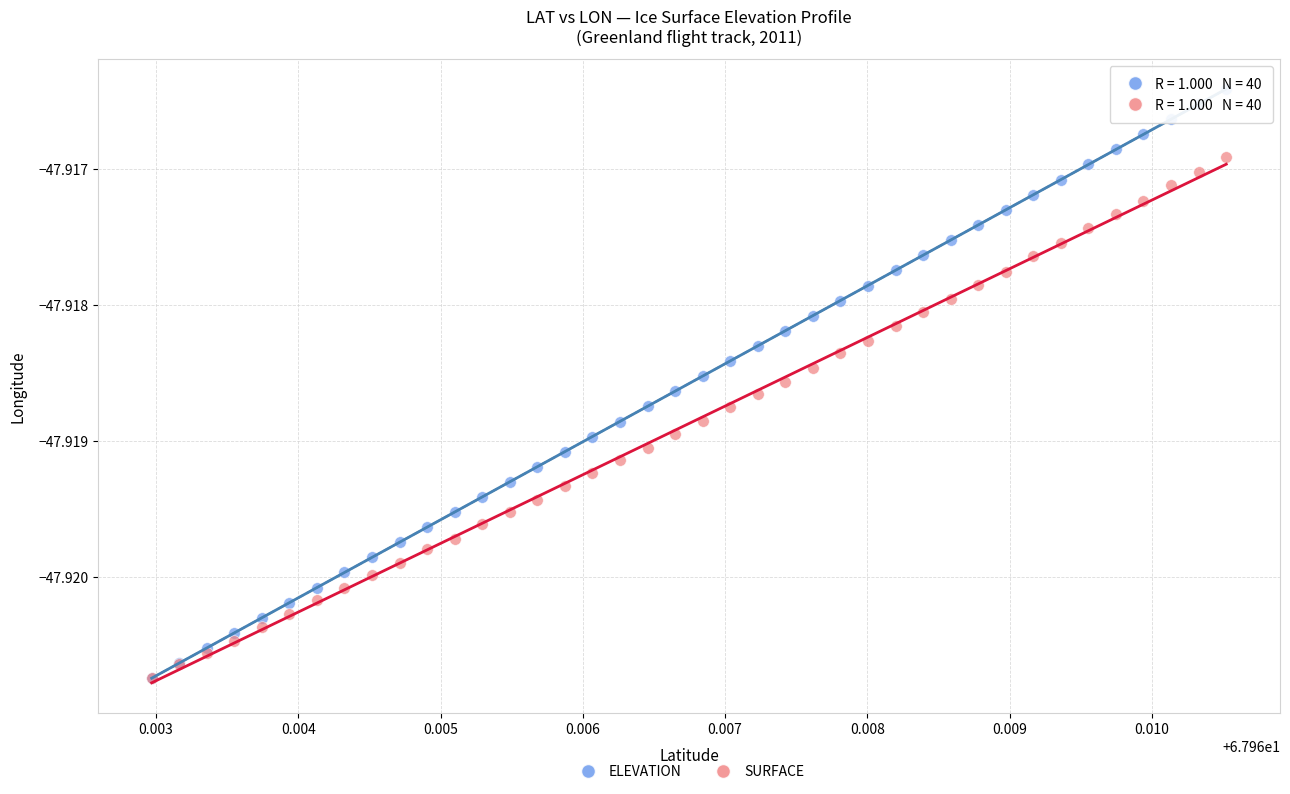

Which series has the largest Y range (max minus min)?

ELEVATION